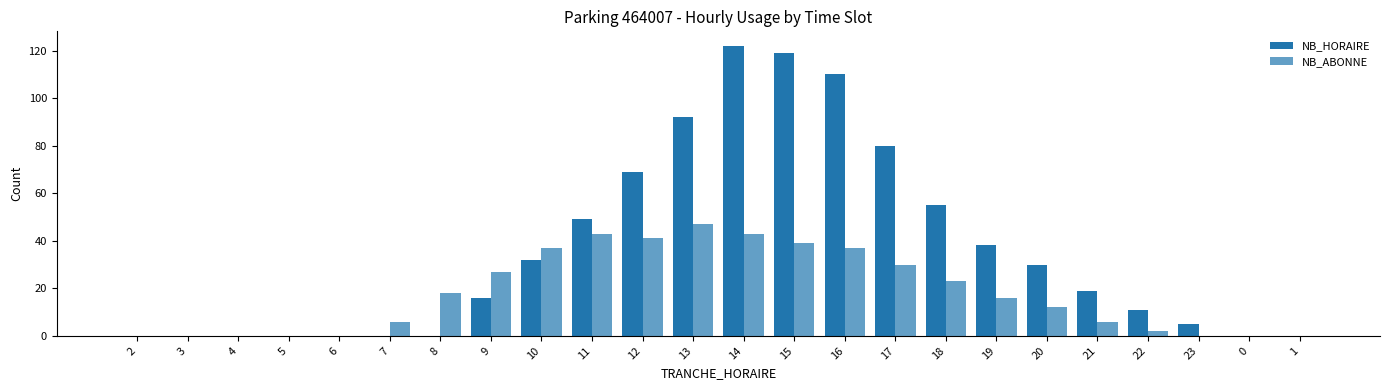

Does the chart contain stacked bars?

No